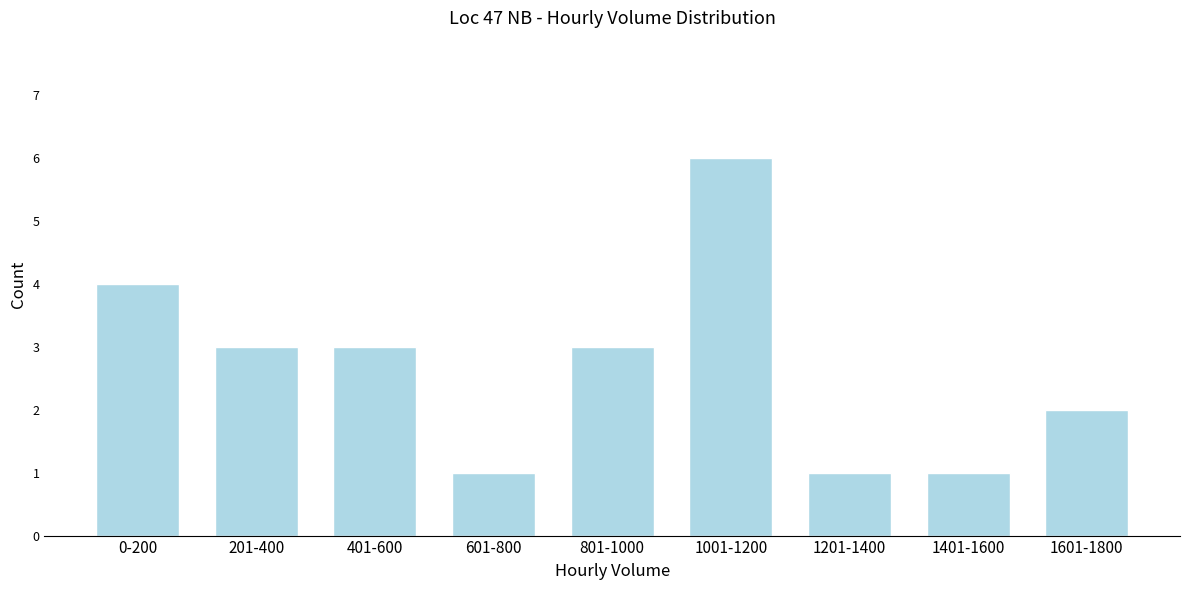

Reading right to left, transcribe all the data shown in this chart.

2	1	1	6	3	1	3	3	4